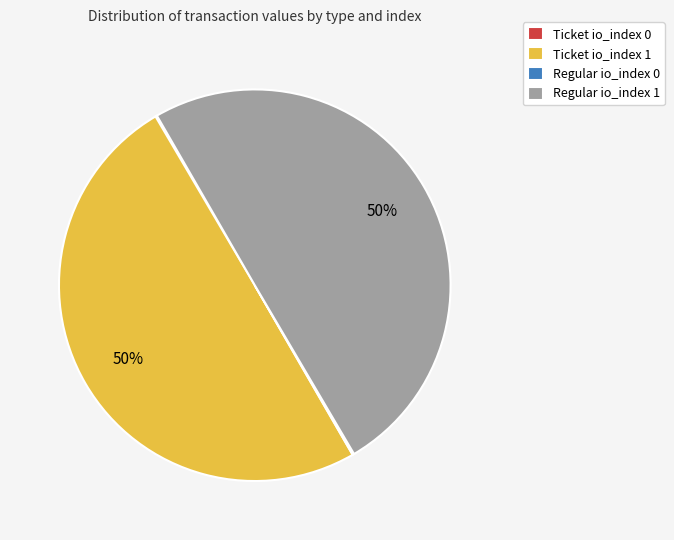

What is the ratio of the value at Ticket io_index 1 to the value at Regular io_index 1?

1.0